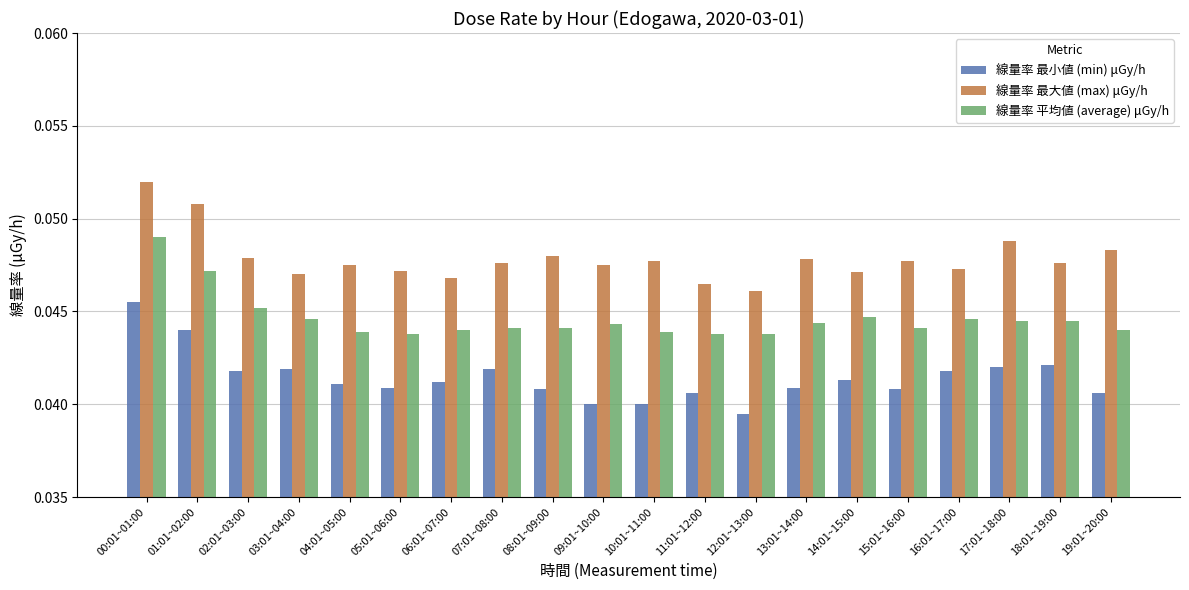

At which category is the sum across all series the highest?

00:01~01:00